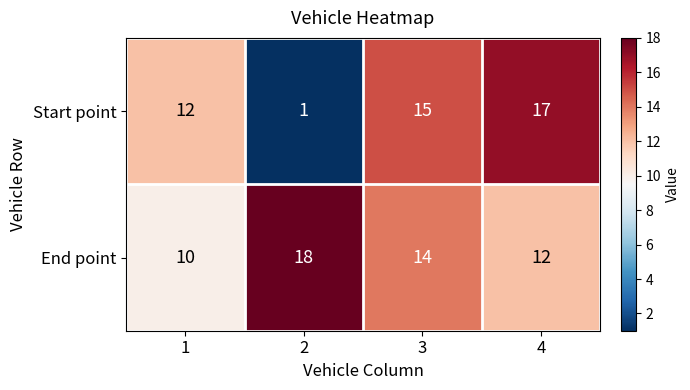

List the labels in order of End point value, largest first.

2, 3, 4, 1